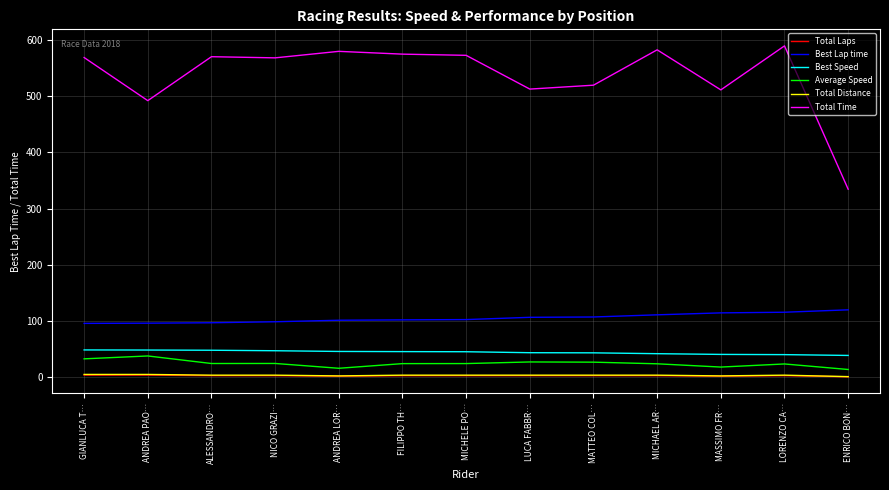

True or false: Total Laps and Average Speed cross at least once.

False